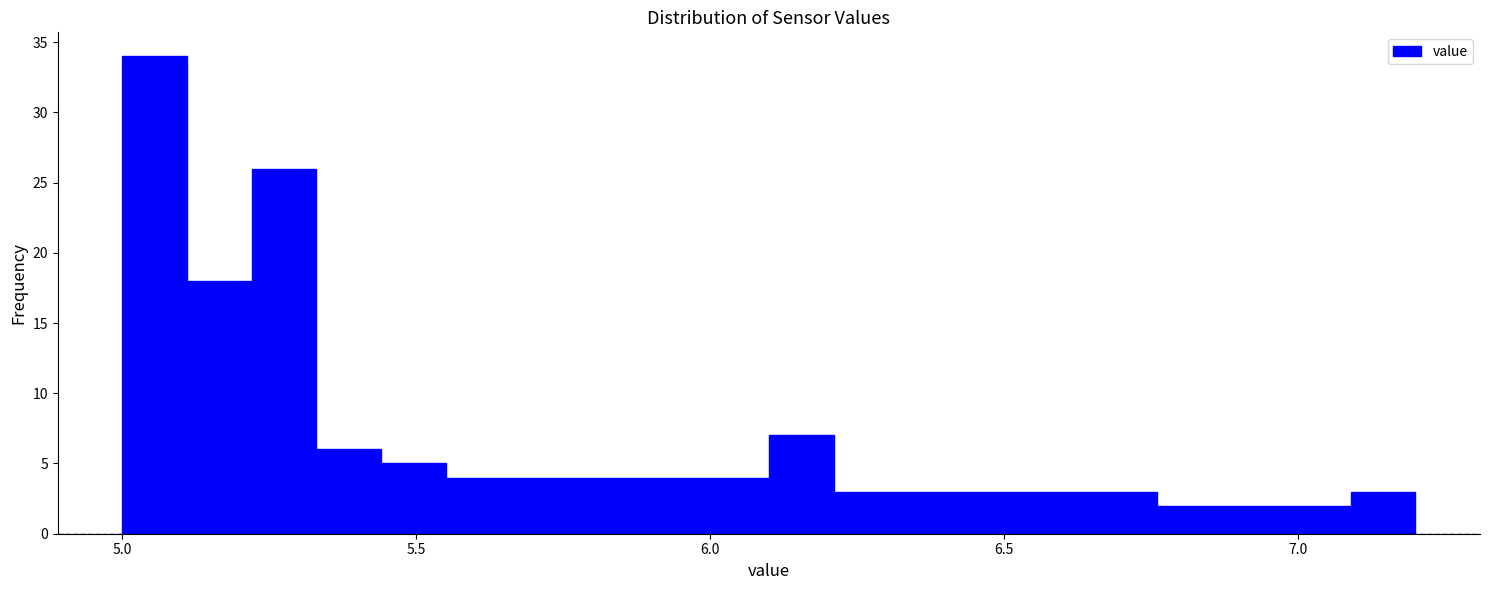

Read against the x-axis, roughly where is the centre of the tallest bar?

5.05